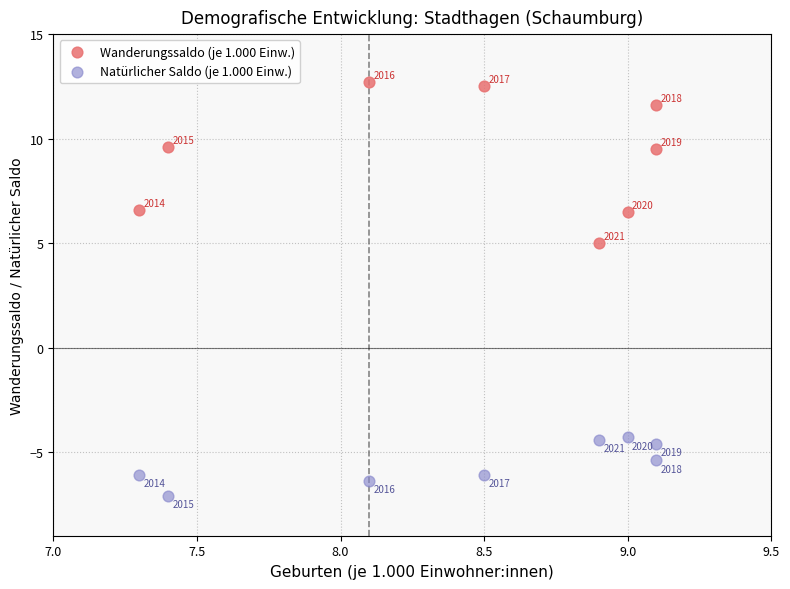

Which series contains the lowest Y value?

Natürlicher Saldo (je 1.000 Einw.)